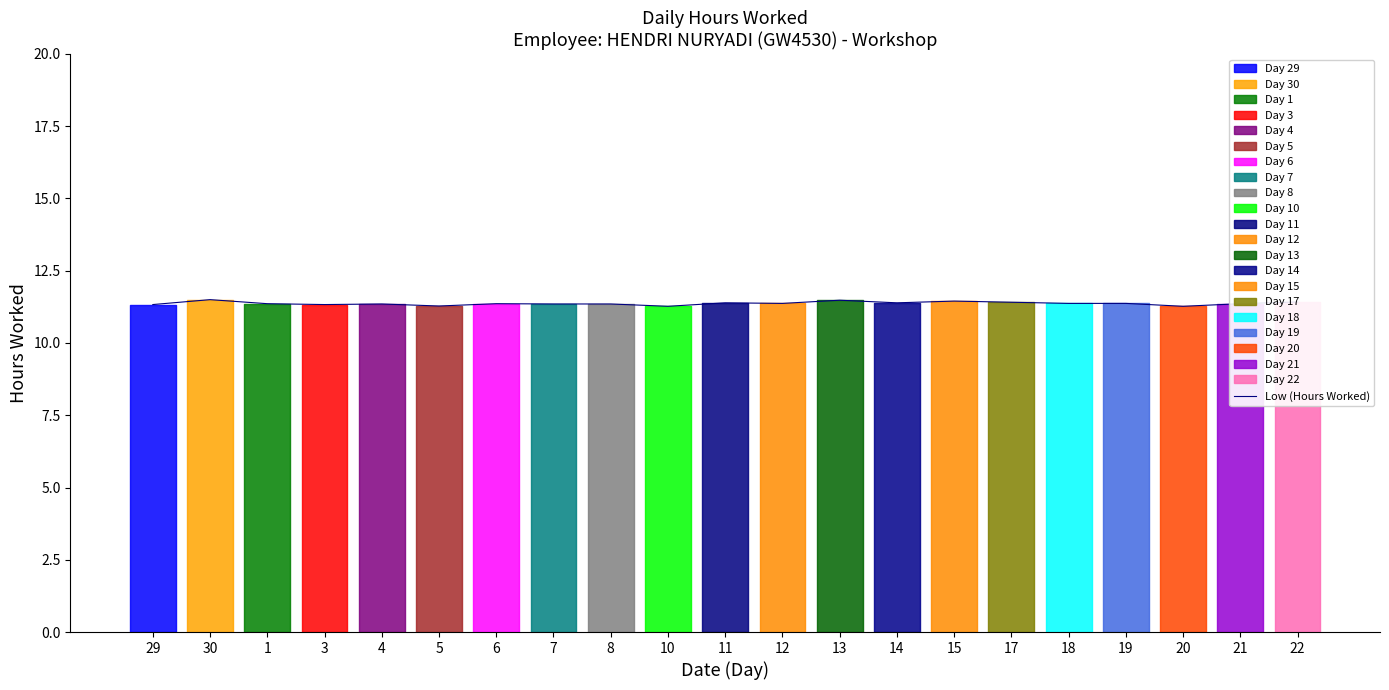

Is this an area chart (filled region under the line)?

No